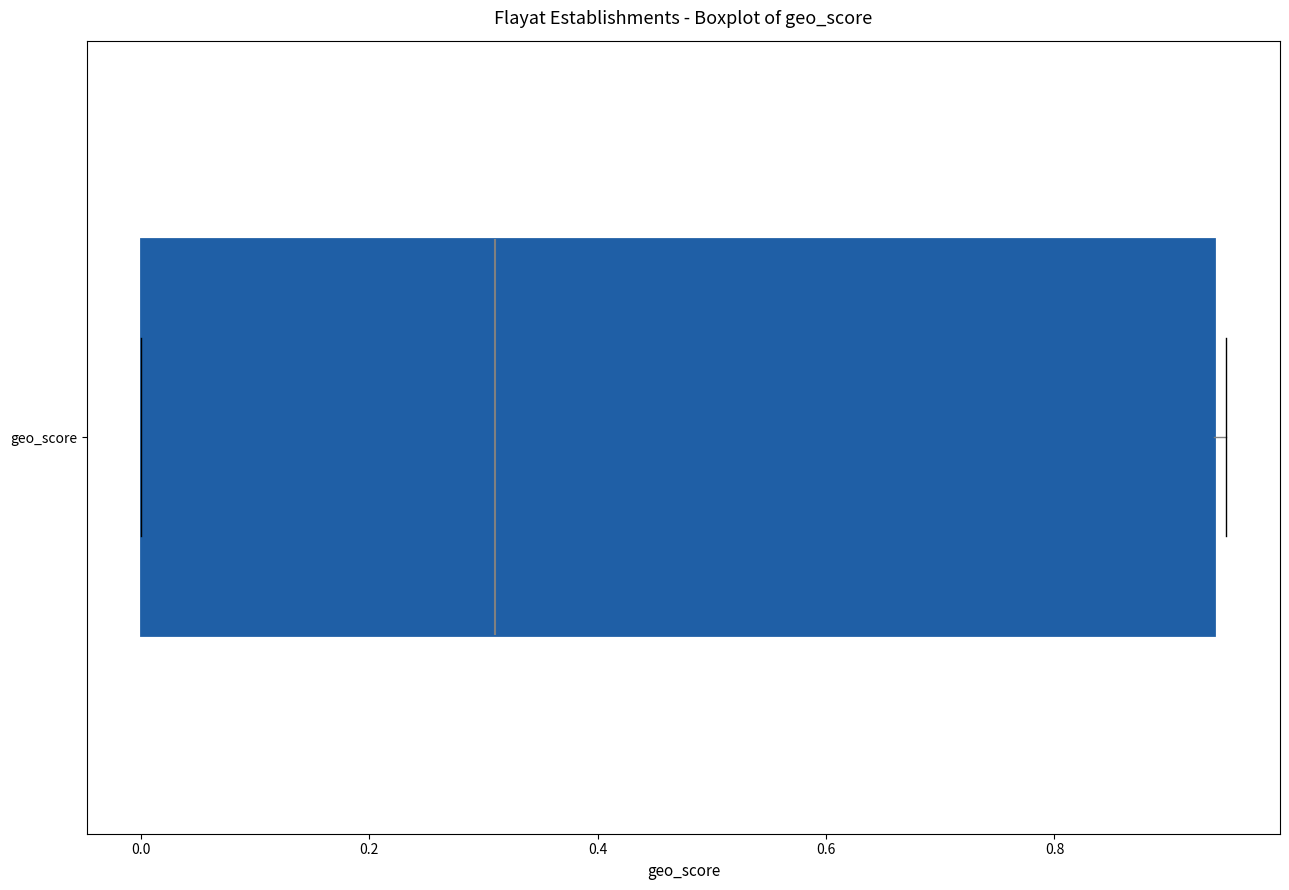

Transcribe this box plot: give where the median line is, the range the box spans, and where the two whiskers end, as read against the x-axis. The values are not printed on the chart, so give them approximately, as read against the axis.

median 0.32, box 0.00 to 0.94, whiskers 0.00 to 0.96